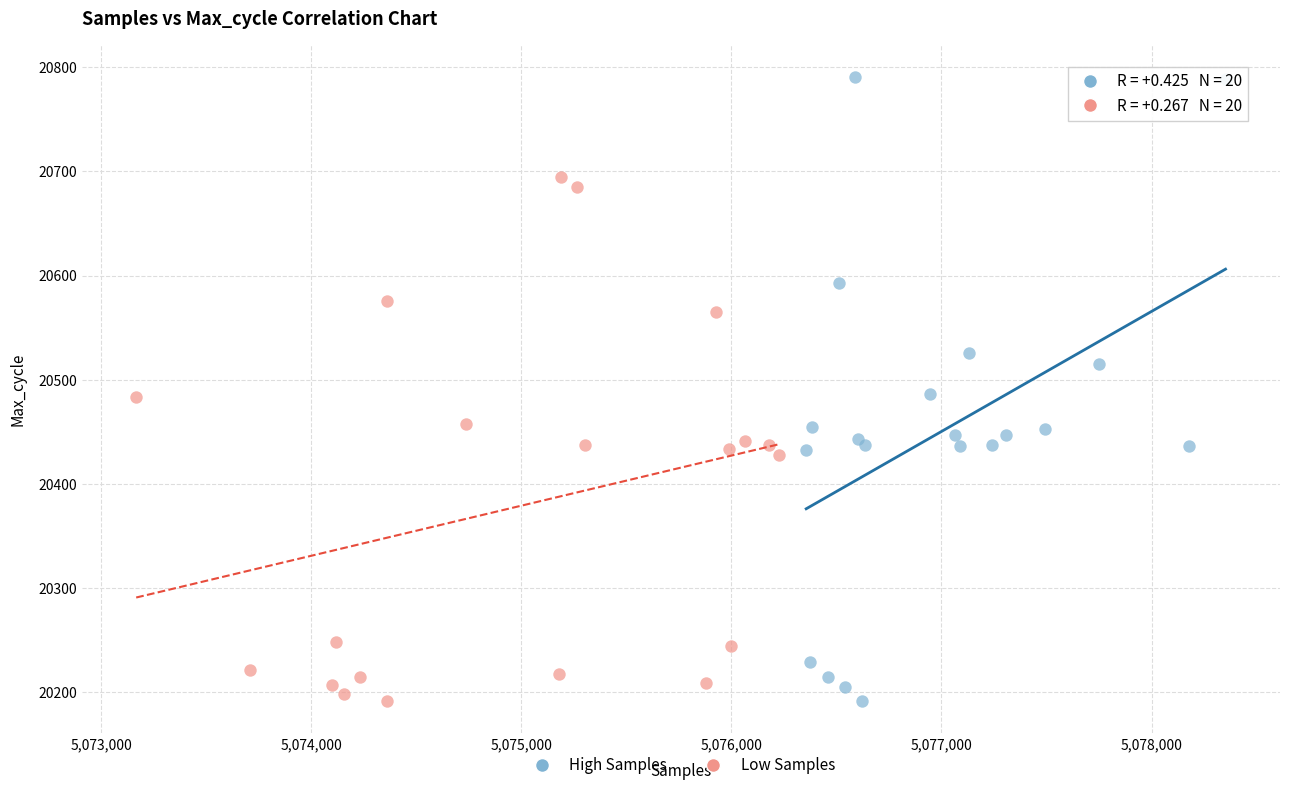

What are all the series names shown in the legend?

High Samples, Low Samples